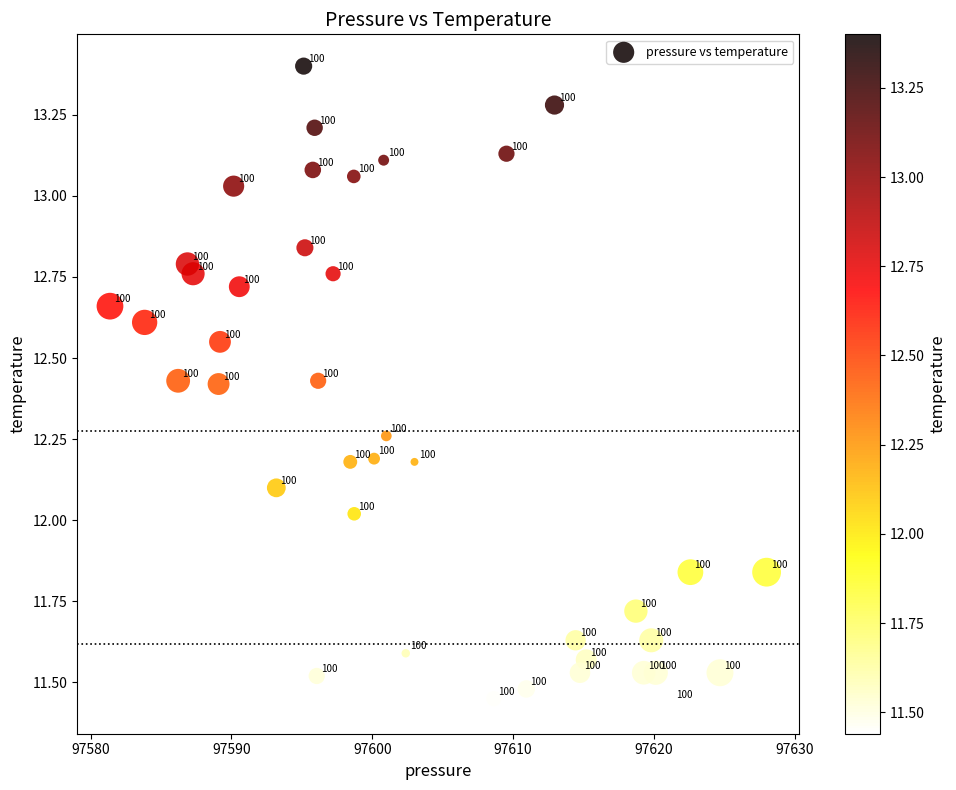

What Y value in the scatter plot is closest to 12?

12.0